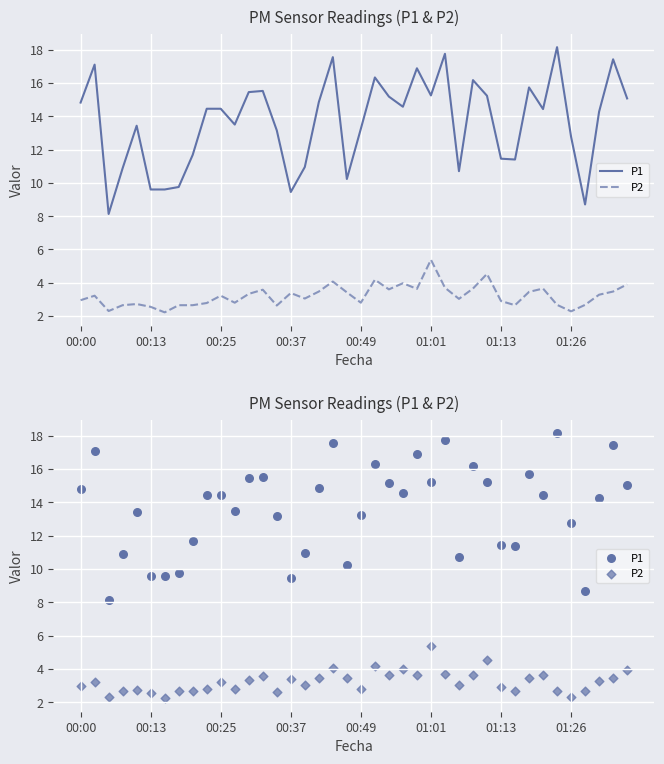

At how many categories does at least one series exceed 15?

15